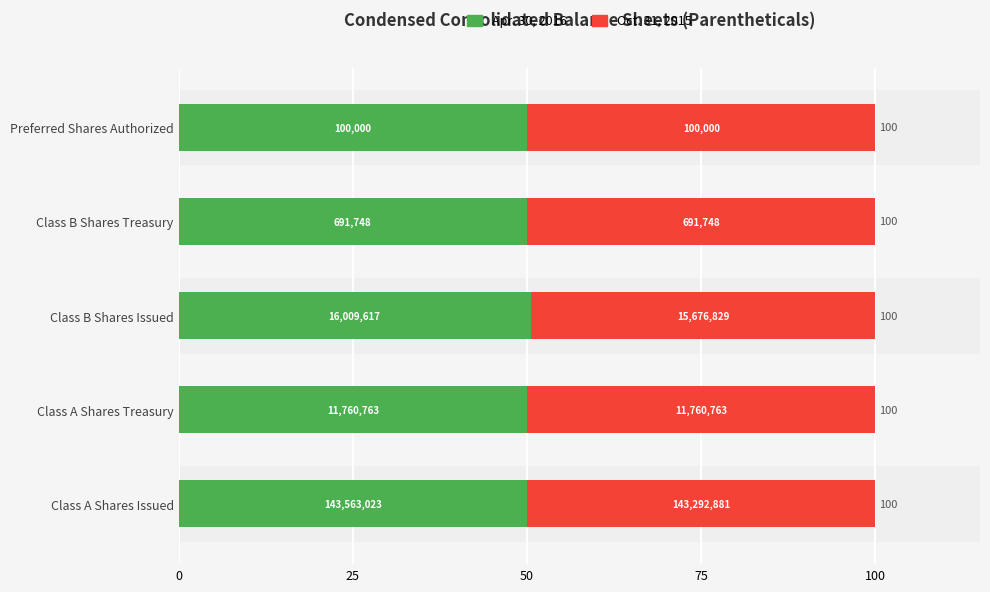

What are all the series names shown in the legend?

Apr. 30, 2016, Oct. 31, 2015